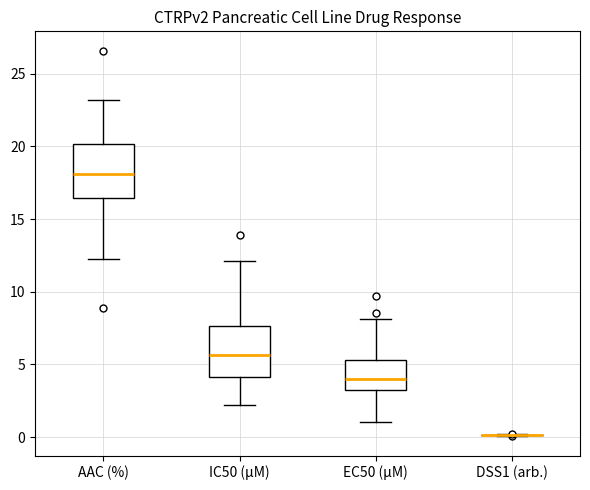

Reading left to right, read every box against the y-axis: the position of its median line, the range the box covers, and the ends of its whiskers. The values are not printed on the chart, so give them approximately, as read against the axis.

AAC (%): median 18.0, box 16.5 to 20.0, whiskers 12.0 to 23.0
IC50 (µM): median 5.5, box 4.0 to 7.5, whiskers 2.0 to 12.0
EC50 (µM): median 4.0, box 3.0 to 5.5, whiskers 1.0 to 8.0
DSS1 (arb.): box collapsed to a line at 0.0, whiskers 0.0 to 0.0